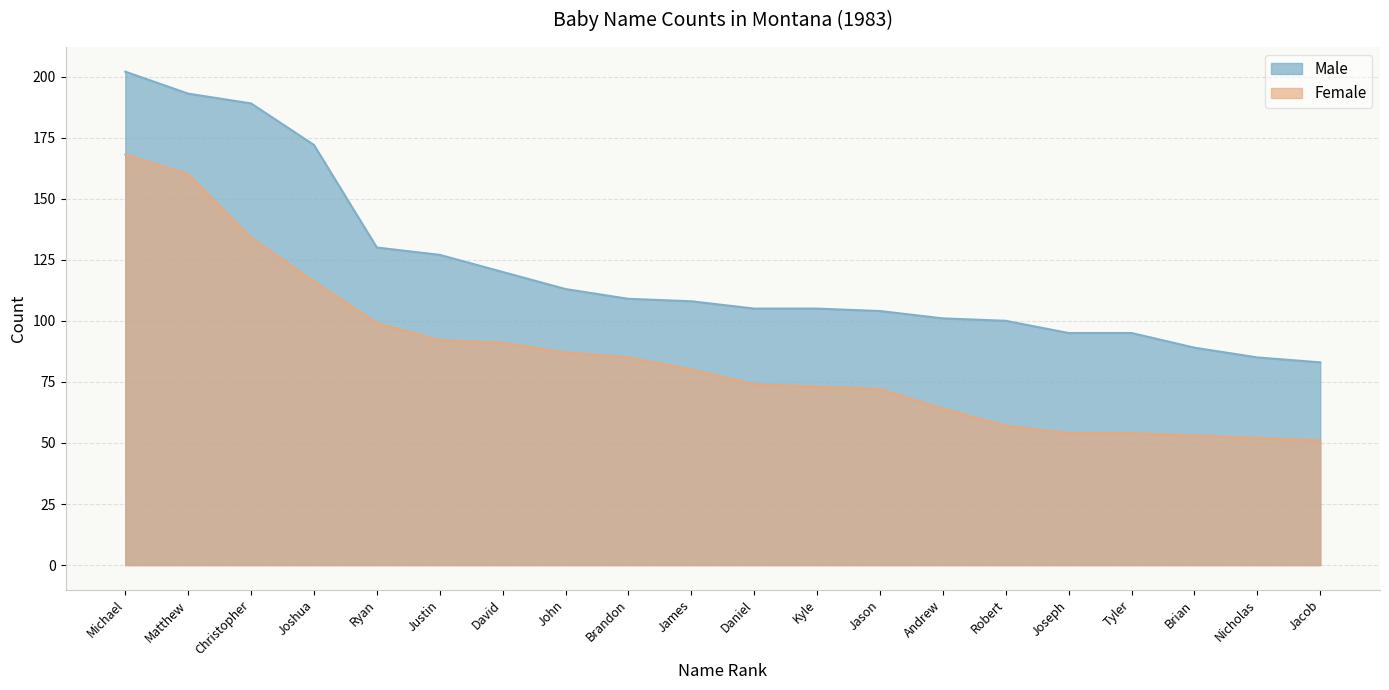

True or false: Male and Female cross at least once.

False